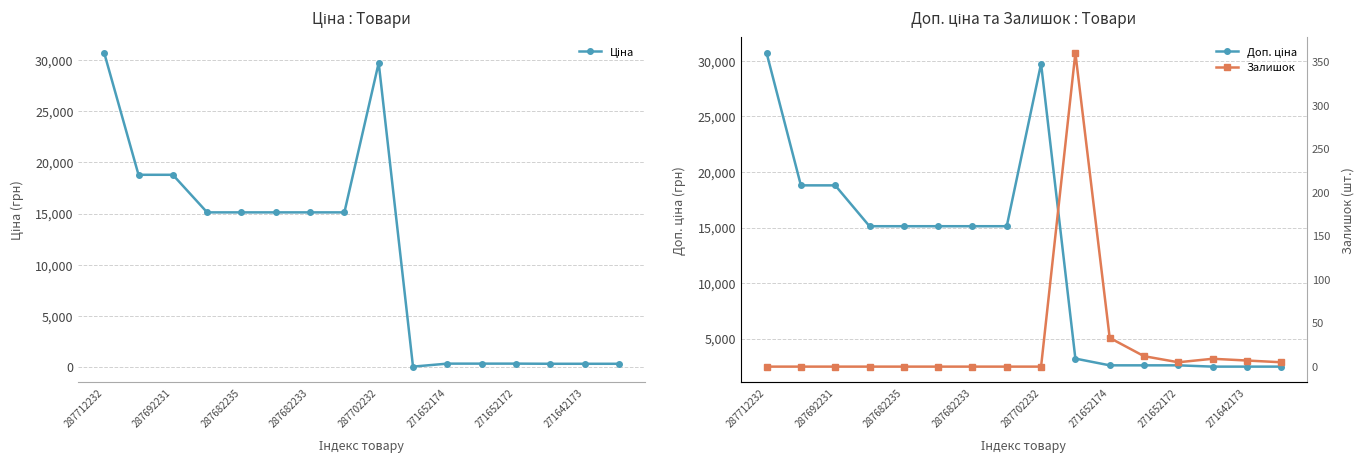

What are all the series names shown in the legend?

Ціна, Доп. ціна, Залишок